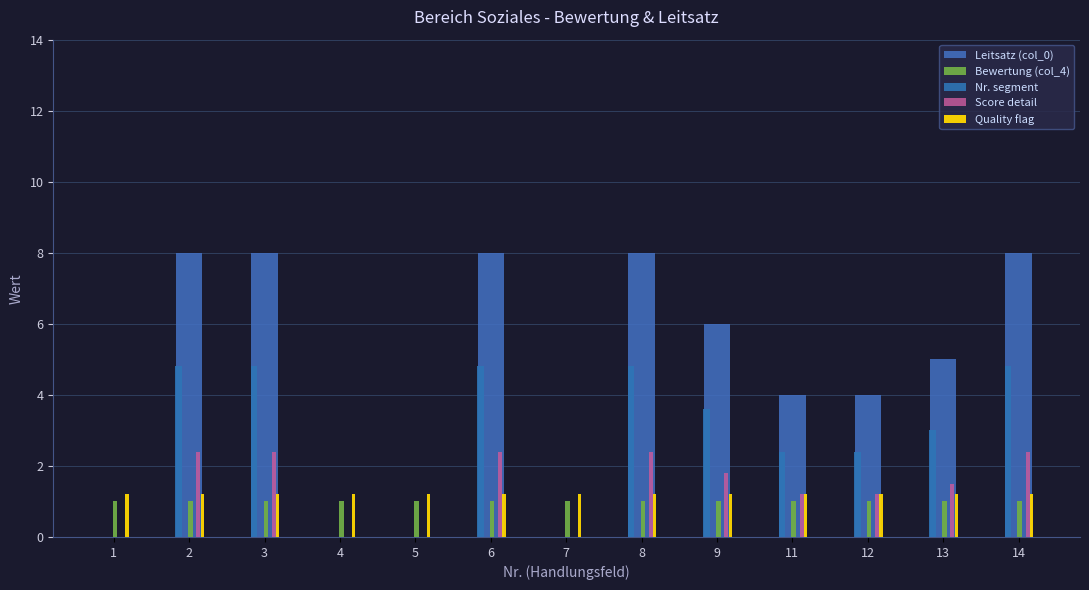

What is the value of the Bewertung (col_4) bar at the 8th from the left?

1.0